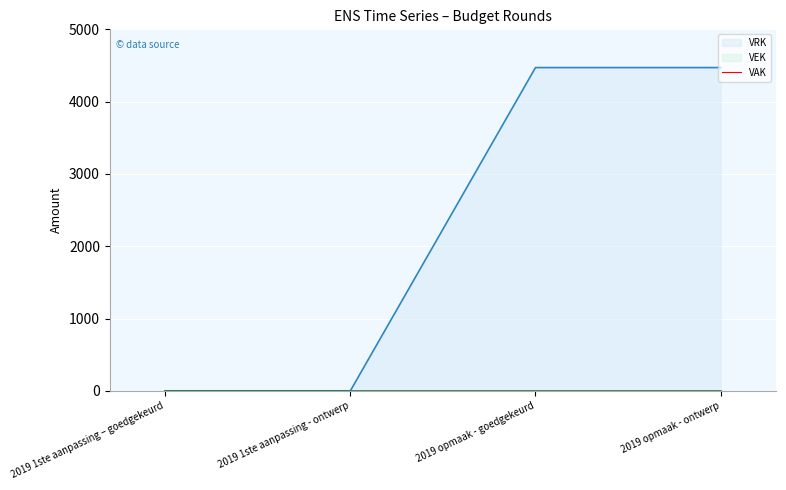

Reading left to right, transcribe all the data shown in this chart.

VRK: 2019 1ste aanpassing – goedgekeurd=0	2019 1ste aanpassing - ontwerp=0	2019 opmaak - goedgekeurd=4471	2019 opmaak - ontwerp=4471
VEK: 2019 1ste aanpassing – goedgekeurd=0	2019 1ste aanpassing - ontwerp=0	2019 opmaak - goedgekeurd=0	2019 opmaak - ontwerp=0
VAK: 2019 1ste aanpassing – goedgekeurd=0	2019 1ste aanpassing - ontwerp=0	2019 opmaak - goedgekeurd=0	2019 opmaak - ontwerp=0